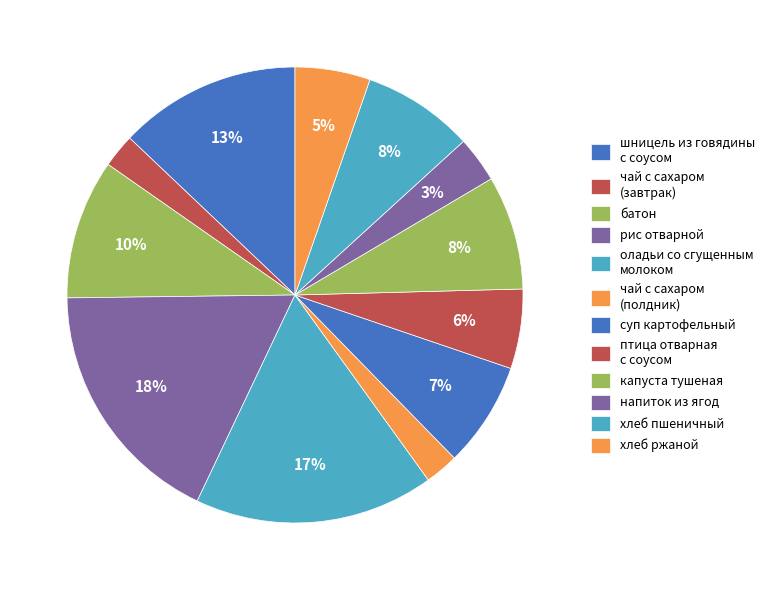

Is there a majority slice in this chart?

No